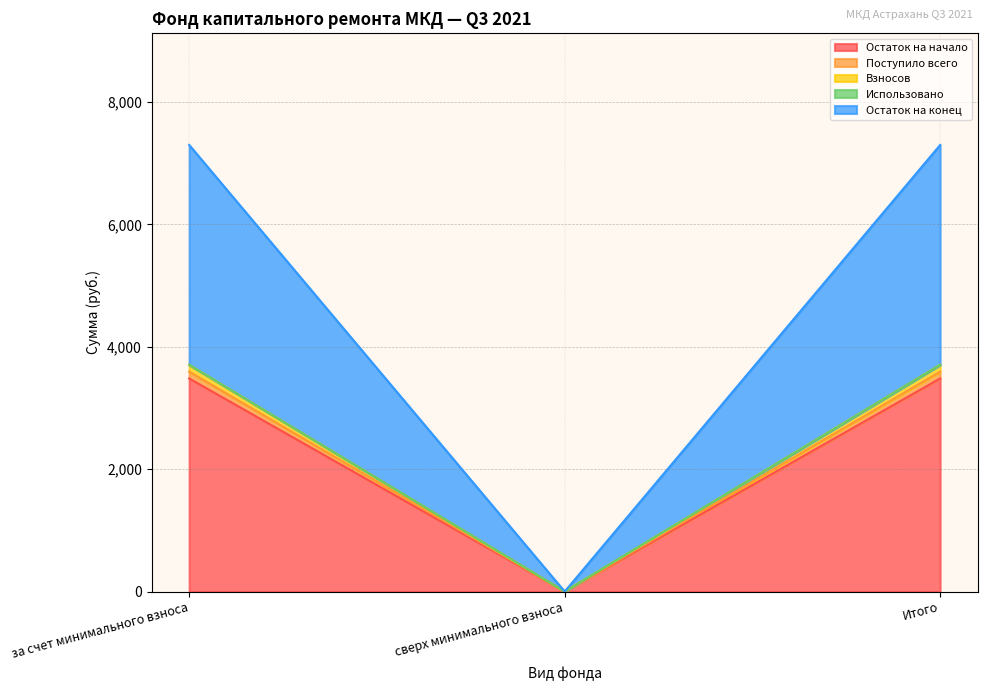

Does the chart have visible grid lines?

Yes